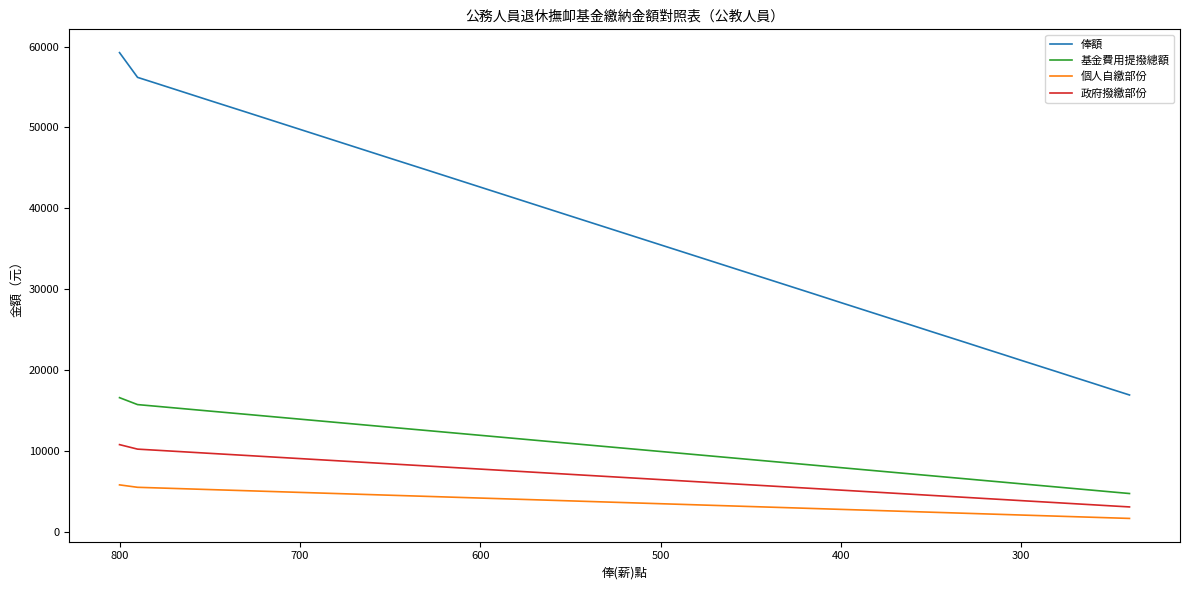

True or false: 俸額 and 基金費用提撥總額 cross at least once.

False